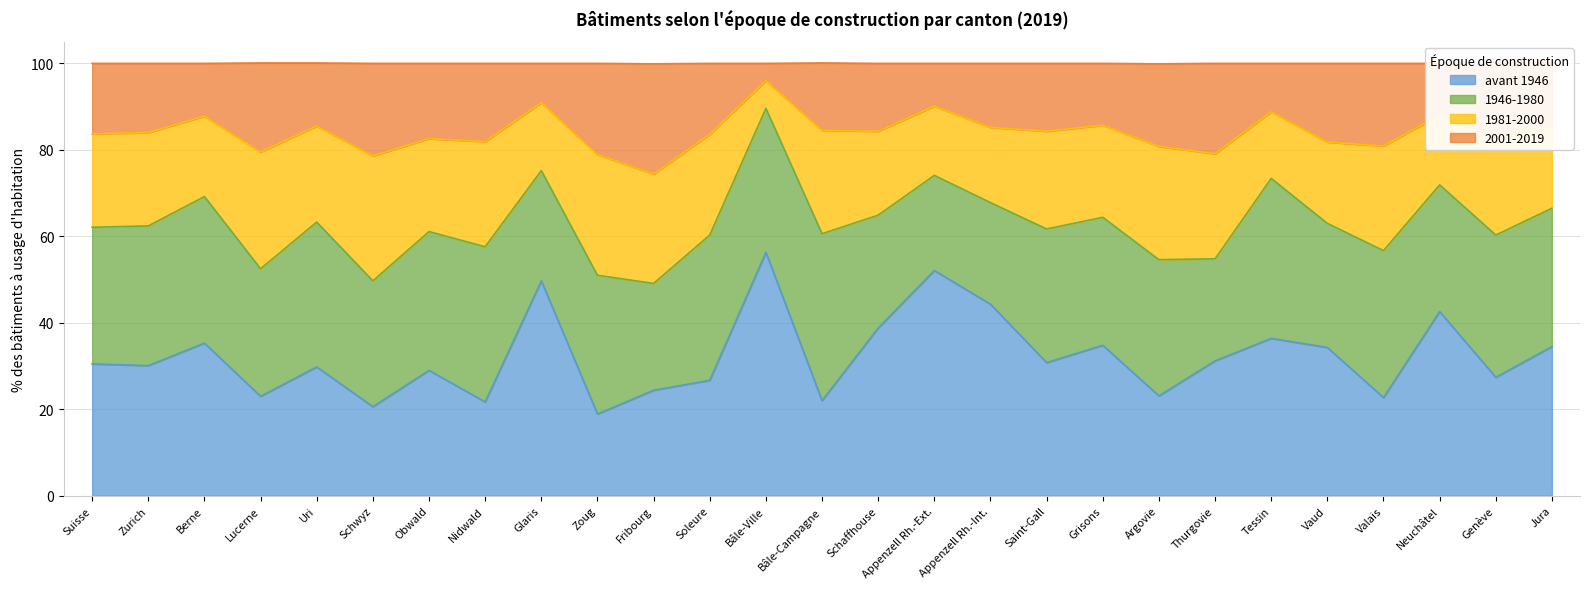

At which category is the sum across all series the highest?

Bâle-Ville